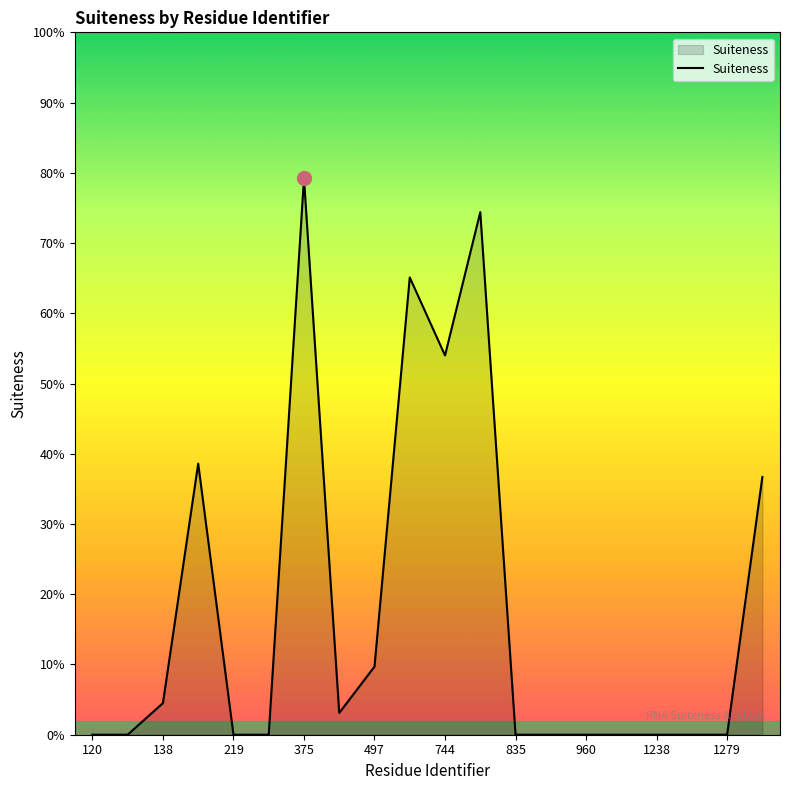

Does the chart have visible grid lines?

No